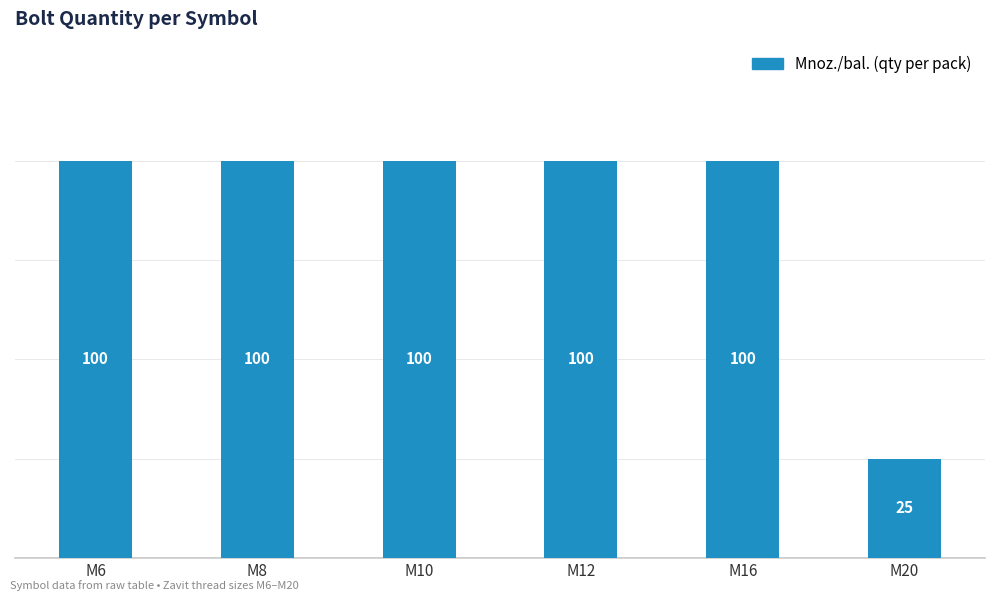

Reading left to right, transcribe all the data shown in this chart.

100	100	100	100	100	25